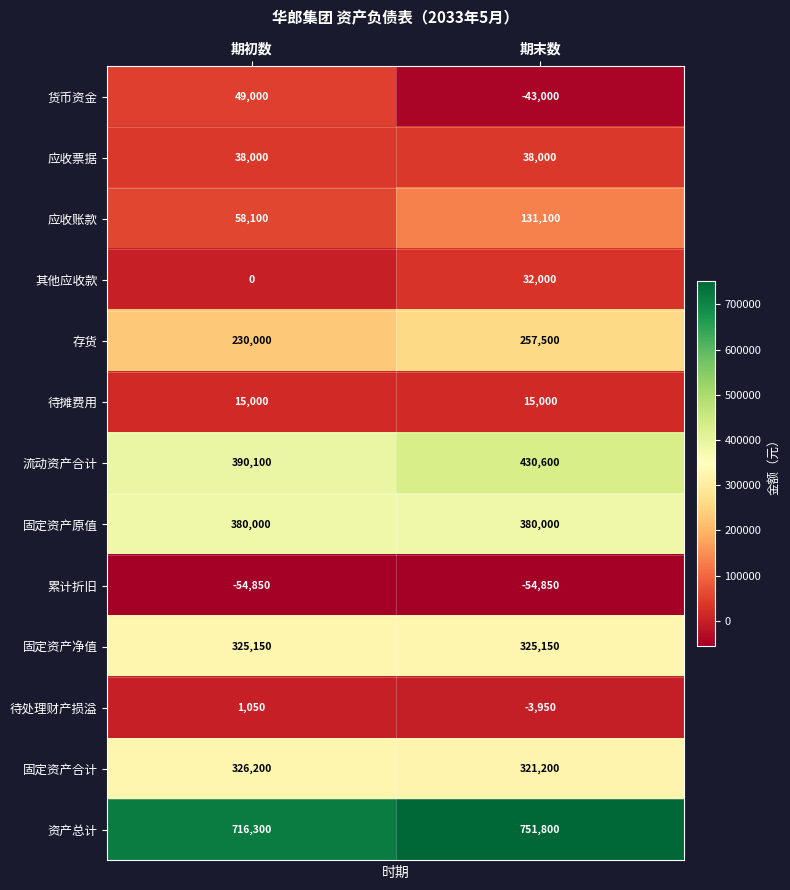

Reading right to left, extract all data points from this chart.

货币资金: 期末数=-43000	期初数=49000
应收票据: 期末数=38000	期初数=38000
应收账款: 期末数=131100	期初数=58100
其他应收款: 期末数=32000	期初数=0
存货: 期末数=257500	期初数=230000
待摊费用: 期末数=15000	期初数=15000
流动资产合计: 期末数=430600	期初数=390100
固定资产原值: 期末数=380000	期初数=380000
累计折旧: 期末数=-54850	期初数=-54850
固定资产净值: 期末数=325150	期初数=325150
待处理财产损溢: 期末数=-3950	期初数=1050
固定资产合计: 期末数=321200	期初数=326200
资产总计: 期末数=751800	期初数=716300